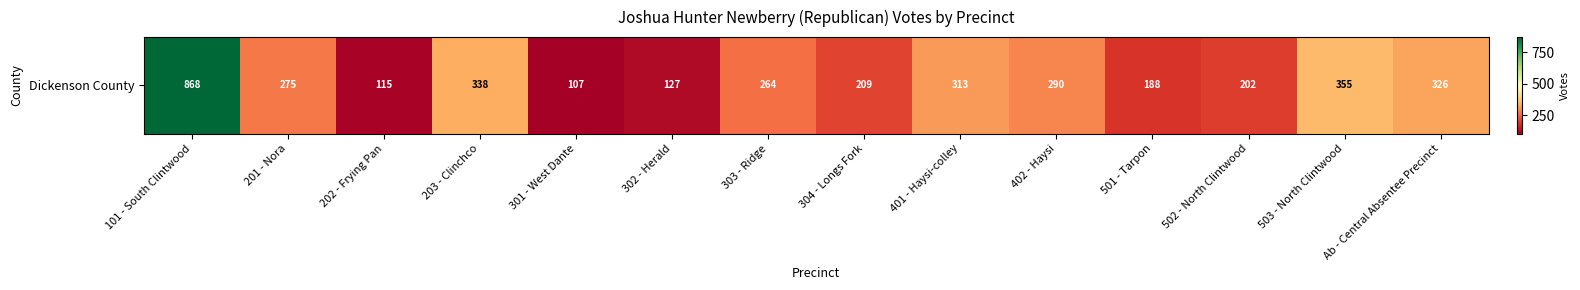

Rank the categories by value from highest to lowest.

101 - South Clintwood, 503 - North Clintwood, 203 - Clinchco, Ab - Central Absentee Precinct, 401 - Haysi-colley, 402 - Haysi, 201 - Nora, 303 - Ridge, 304 - Longs Fork, 502 - North Clintwood, 501 - Tarpon, 302 - Herald, 202 - Frying Pan, 301 - West Dante